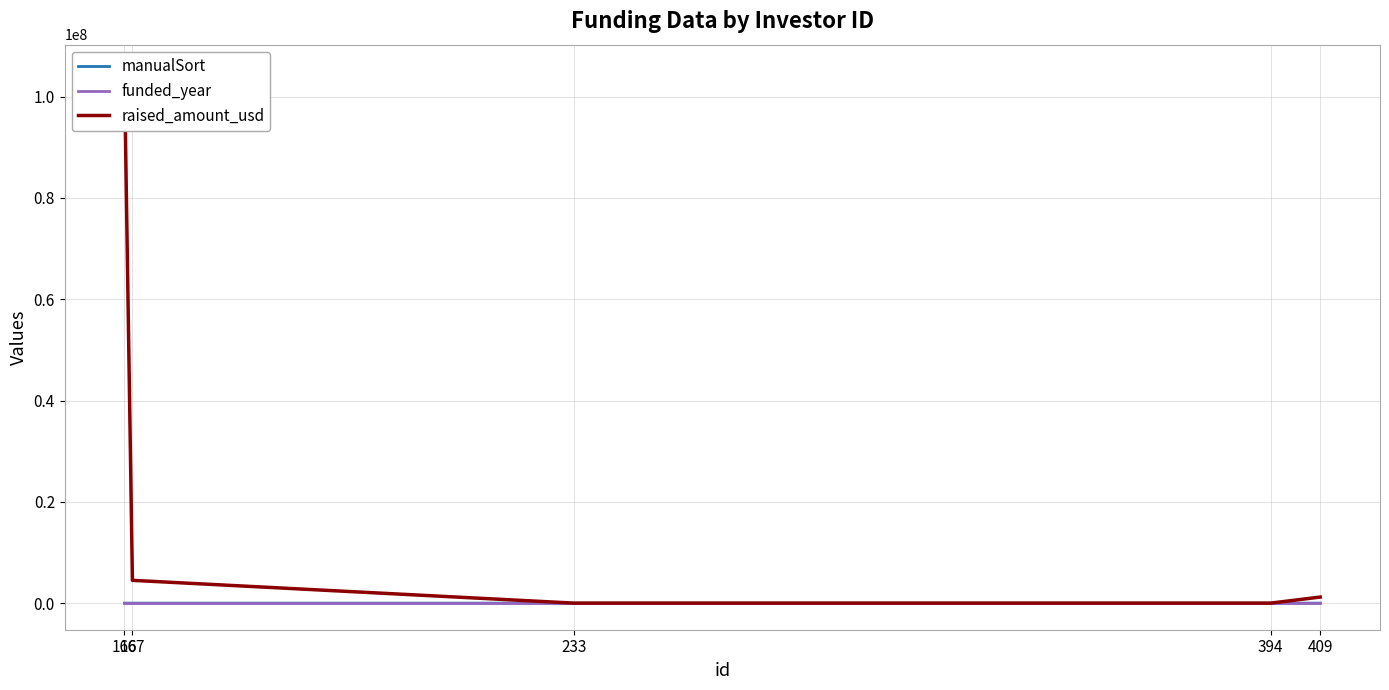

What is the minimum value for funded_year?

2008